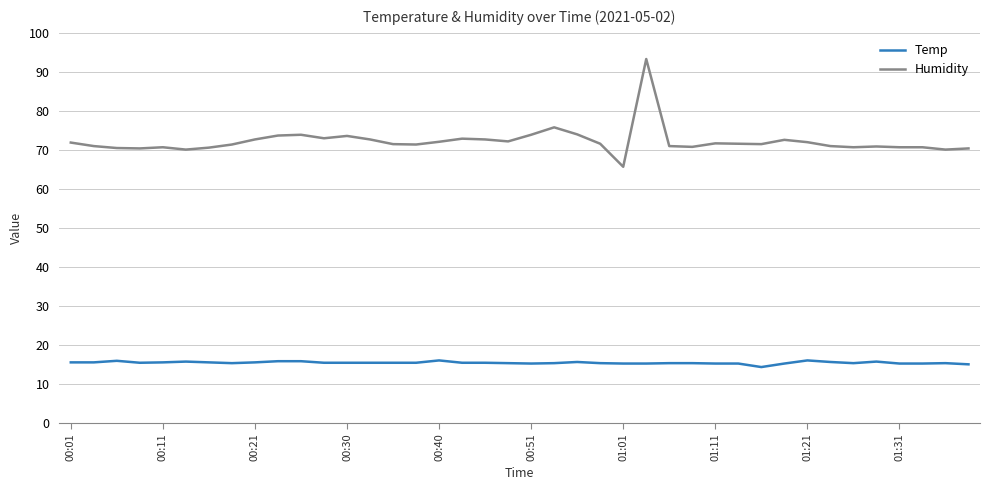

Which series has the widest spread of values?

Humidity